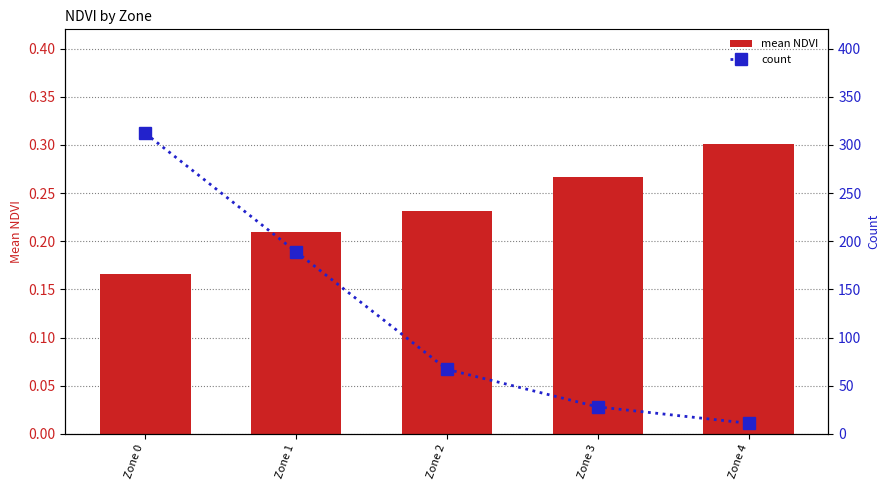

Reading left to right, extract all data points from this chart.

mean NDVI: 0.2	0.2	0.2	0.3	0.3
count: 312.0	189.0	67.0	28.0	11.0